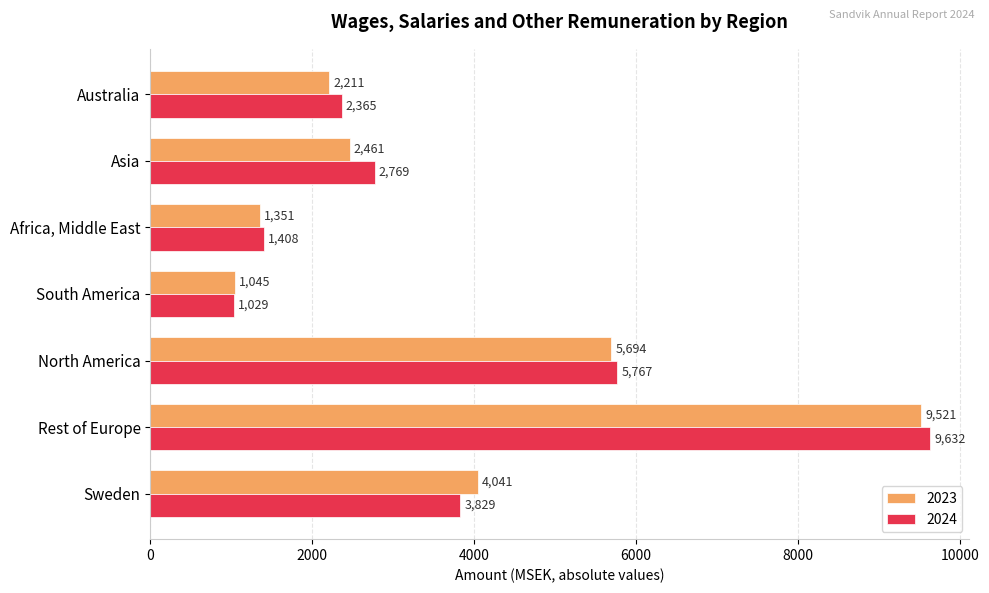

List the series in order of their peak value, lowest first.

2023, 2024